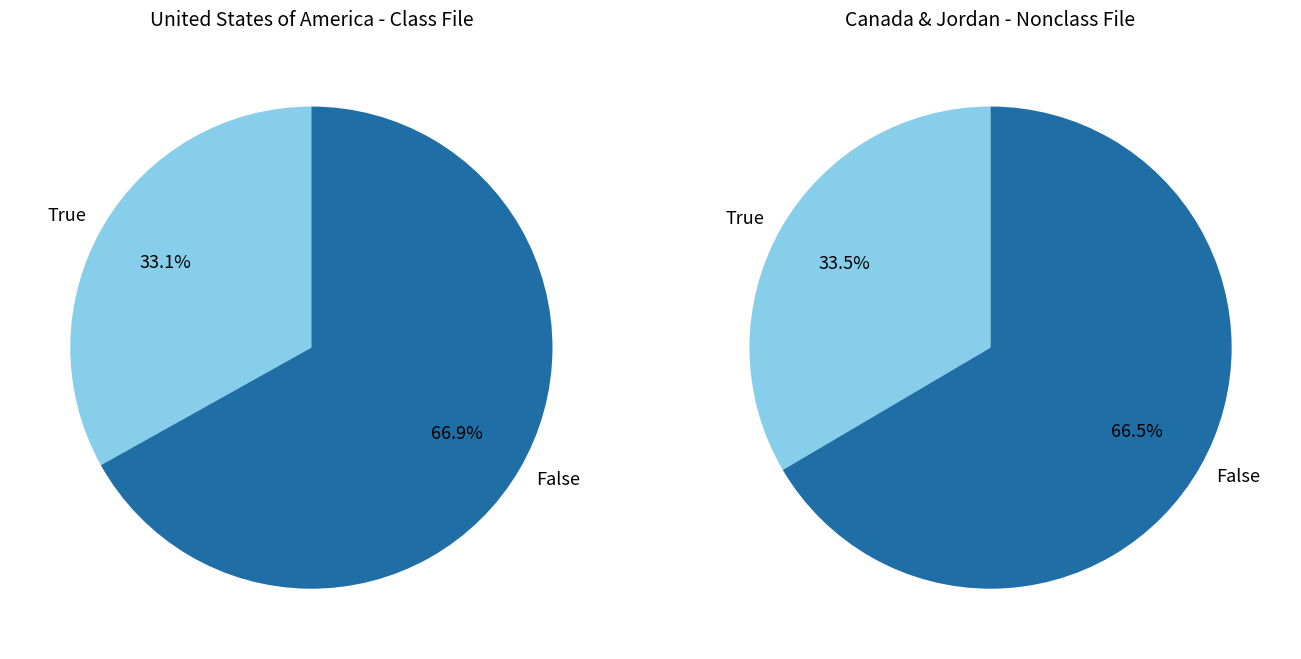

What portion of the pie excludes adopted_values?

66.9%